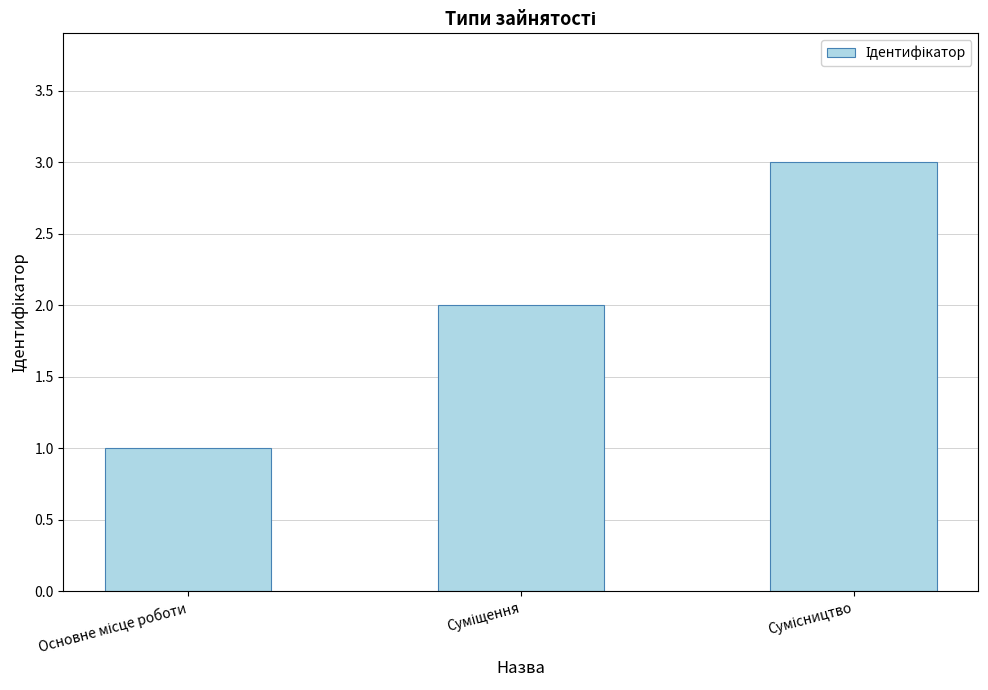

What is the maximum value shown in the chart?

3